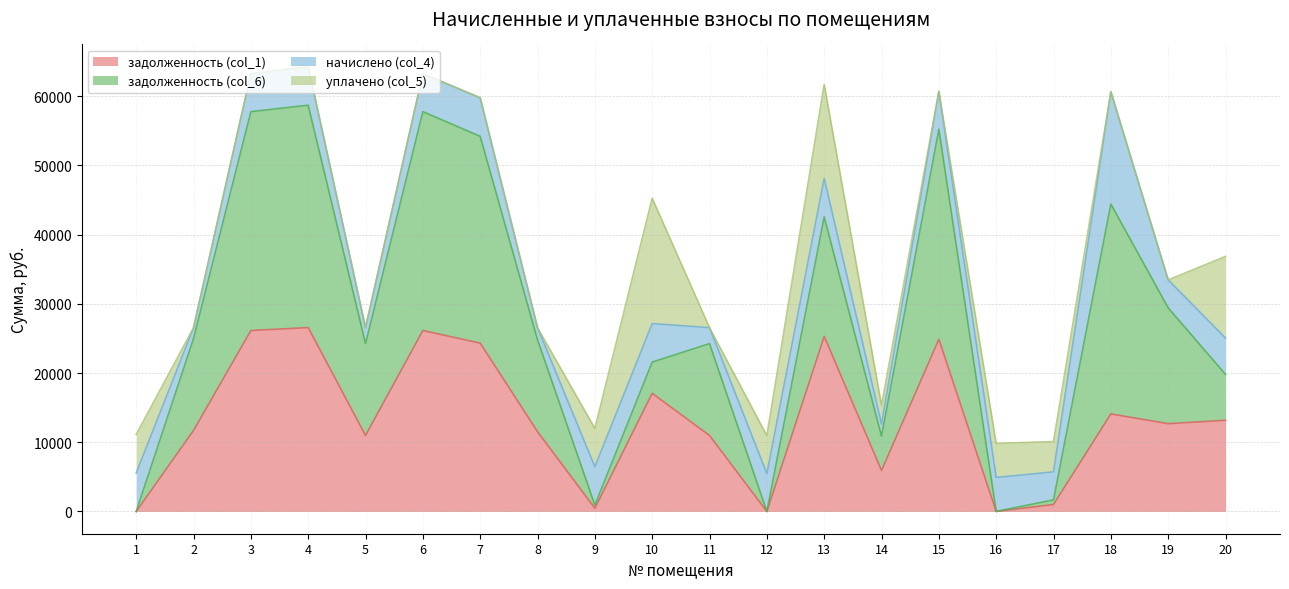

Which series has the largest total across all categories?

задолженность (col_6)